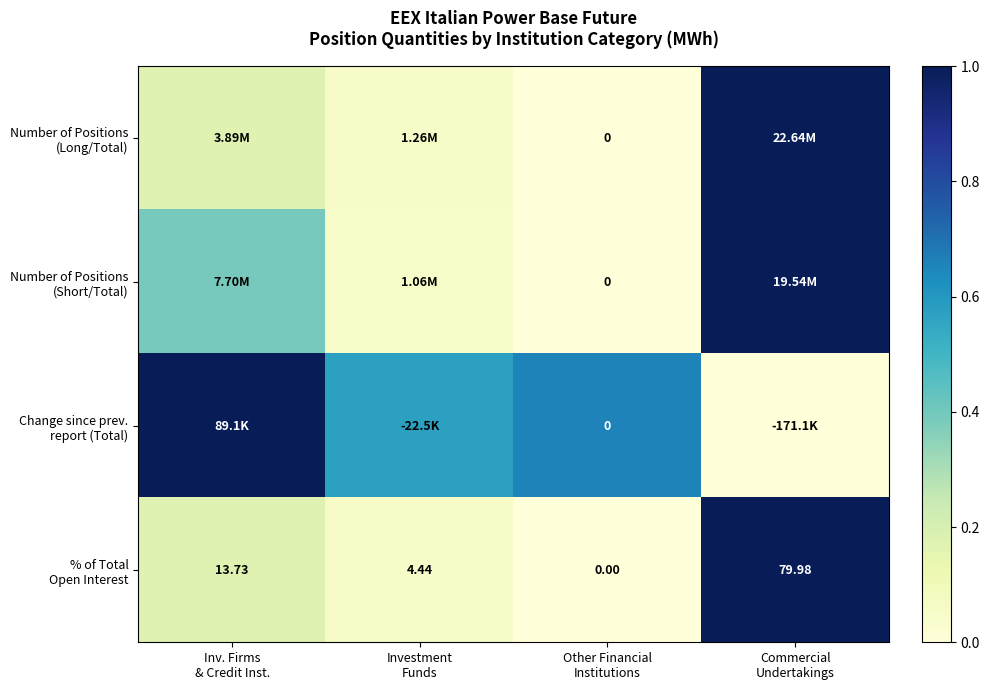

At which category is the sum across all series the highest?

Commercial
Undertakings